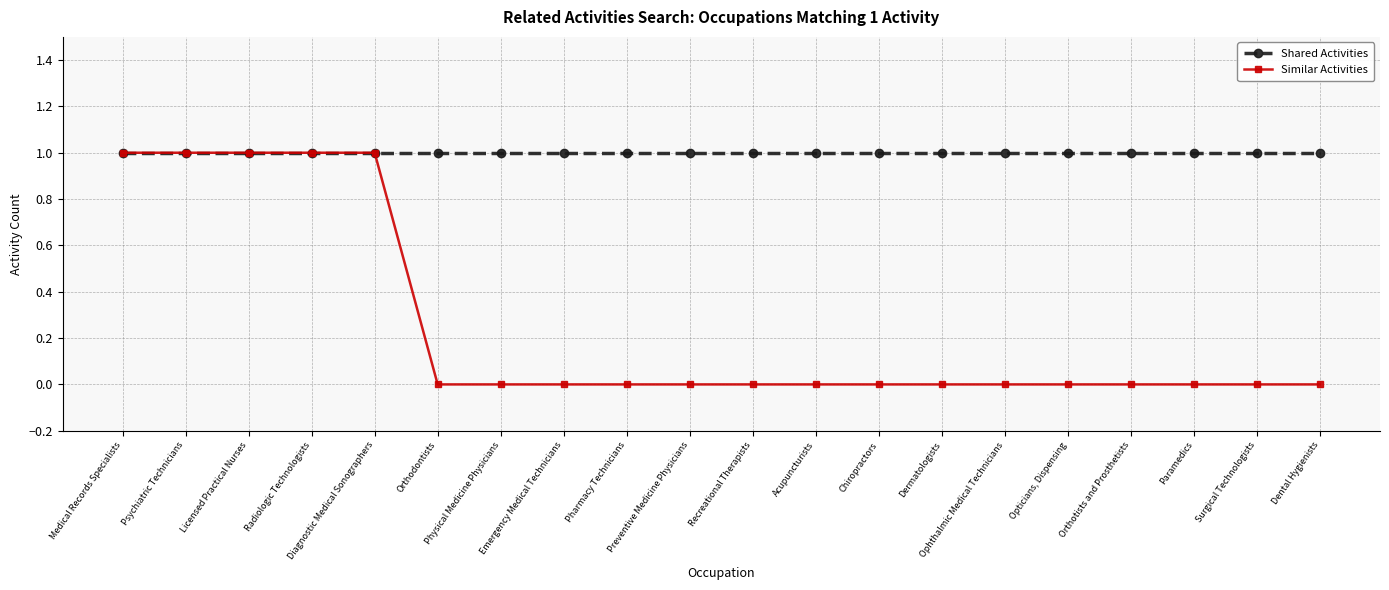

Is this an area chart (filled region under the line)?

No